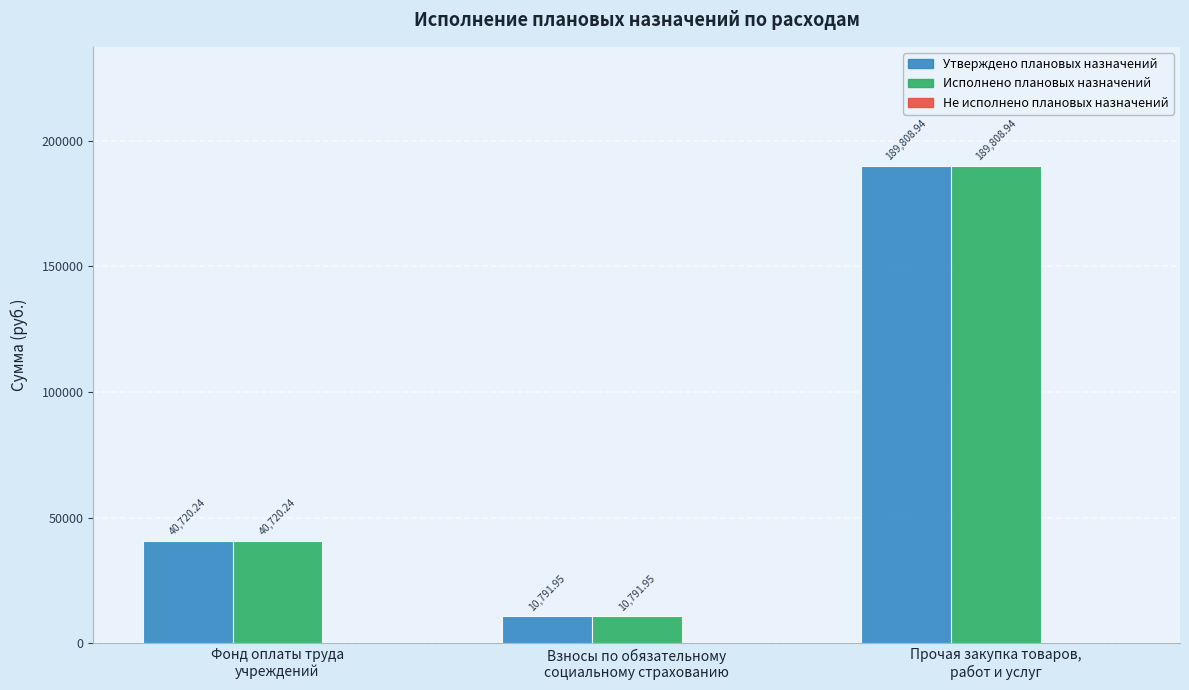

What is the difference between the second highest and minimum values in the Утверждено плановых назначений series?

29928.3